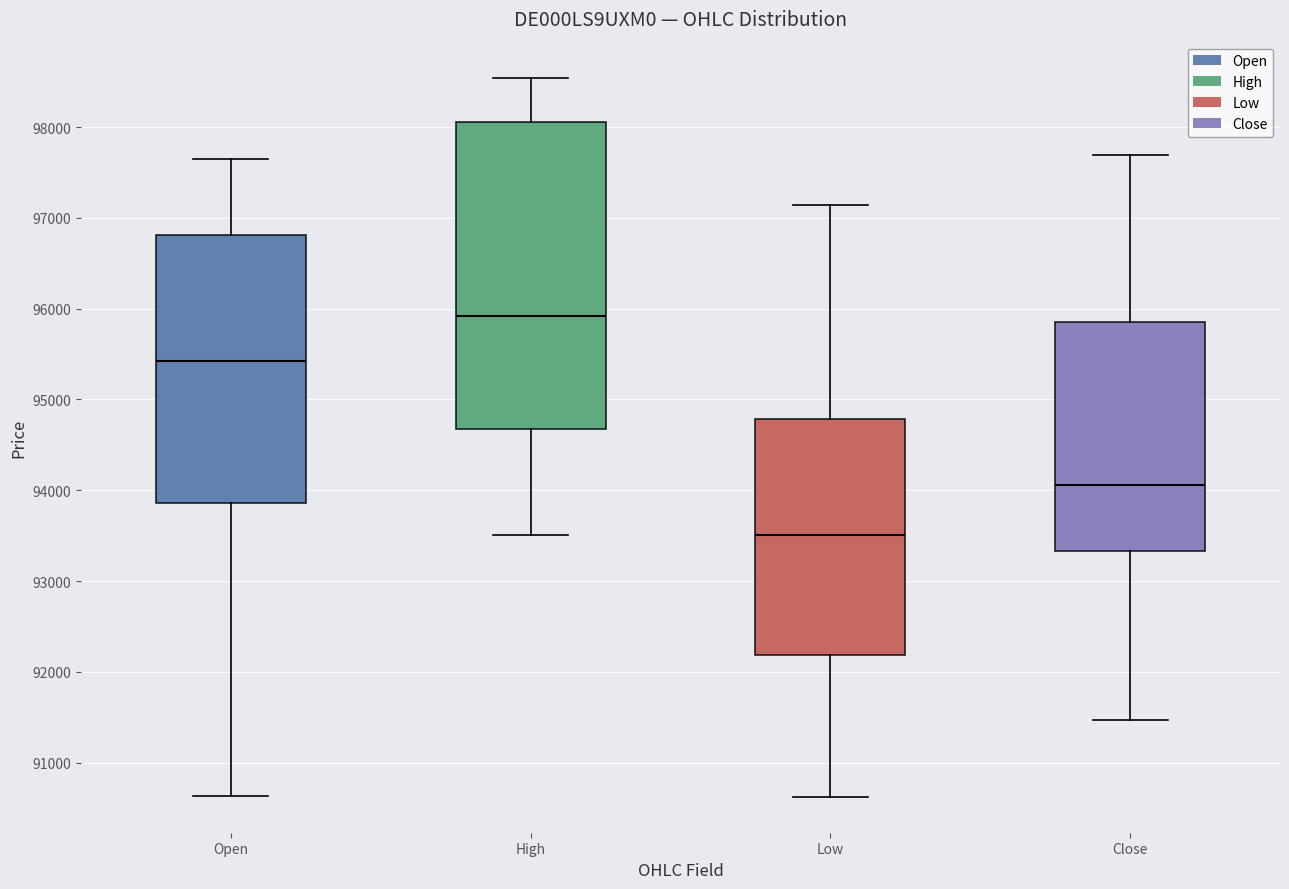

Reading left to right, transcribe this box plot: for each box, give where its median line is, the range the box spans, and where its two whiskers end, as read against the y-axis. The values are not printed on the chart, so give them approximately, as read against the axis.

Open: median 95400, box 93900 to 96800, whiskers 90600 to 97700
High: median 95900, box 94700 to 98100, whiskers 93500 to 98500
Low: median 93500, box 92200 to 94800, whiskers 90600 to 97100
Close: median 94100, box 93300 to 95800, whiskers 91500 to 97700